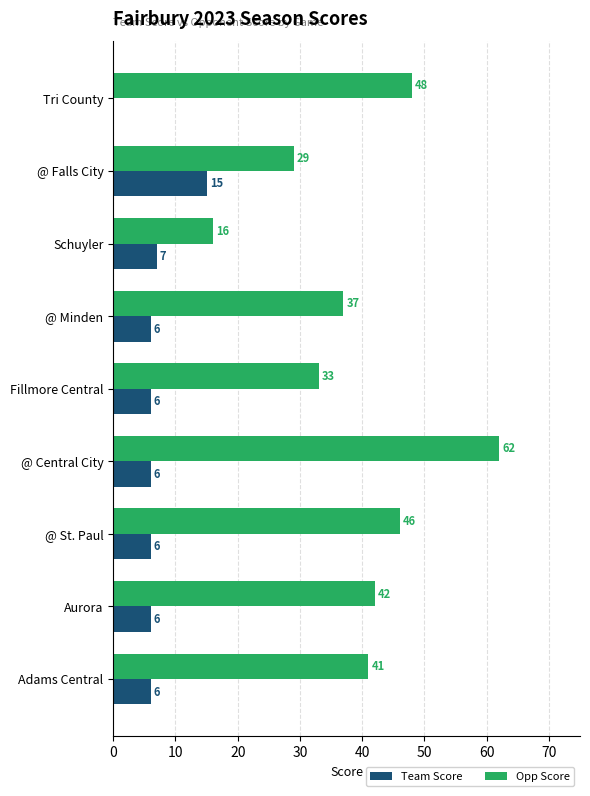

What is the sum of all Opp Score values?

354